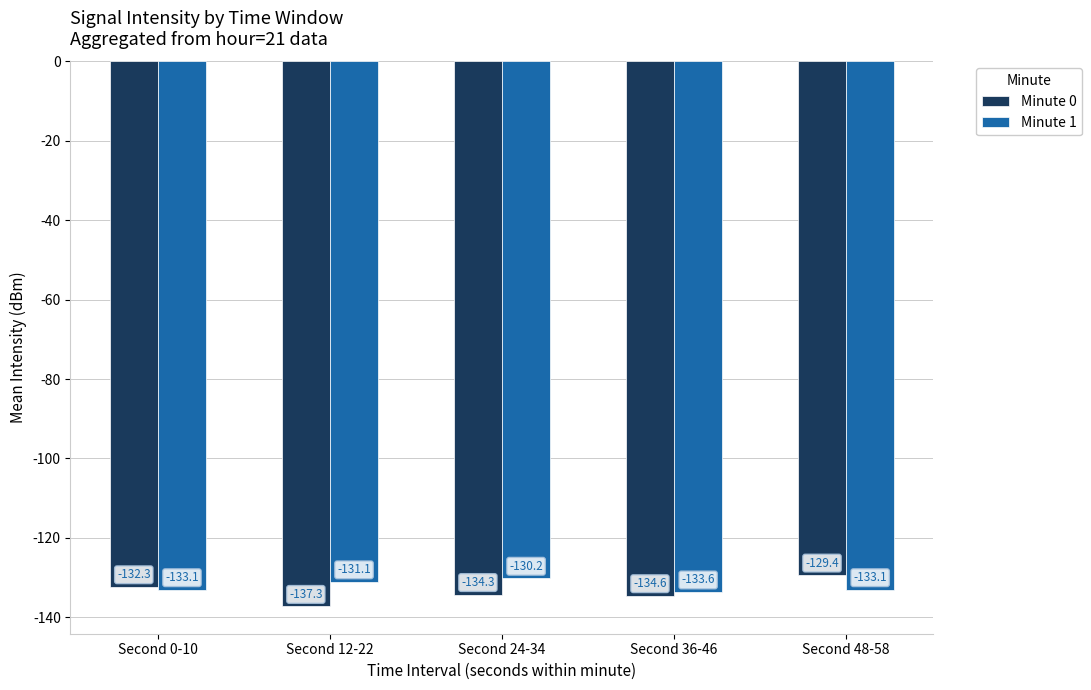

How many values in the Minute 0 series are below -134?

3